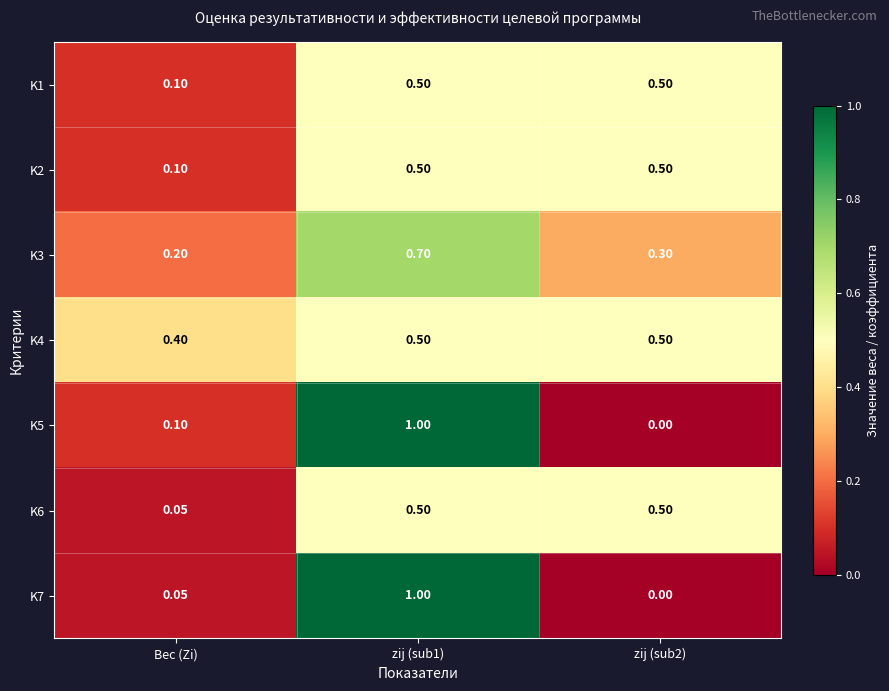

Where is K3 nearest to the value 0?

Вес (Zi)